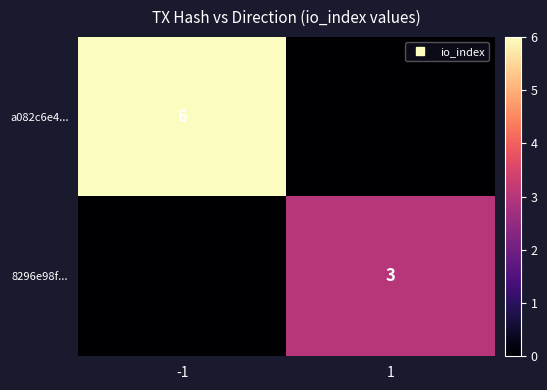

Between 1 and -1, which is larger?

-1